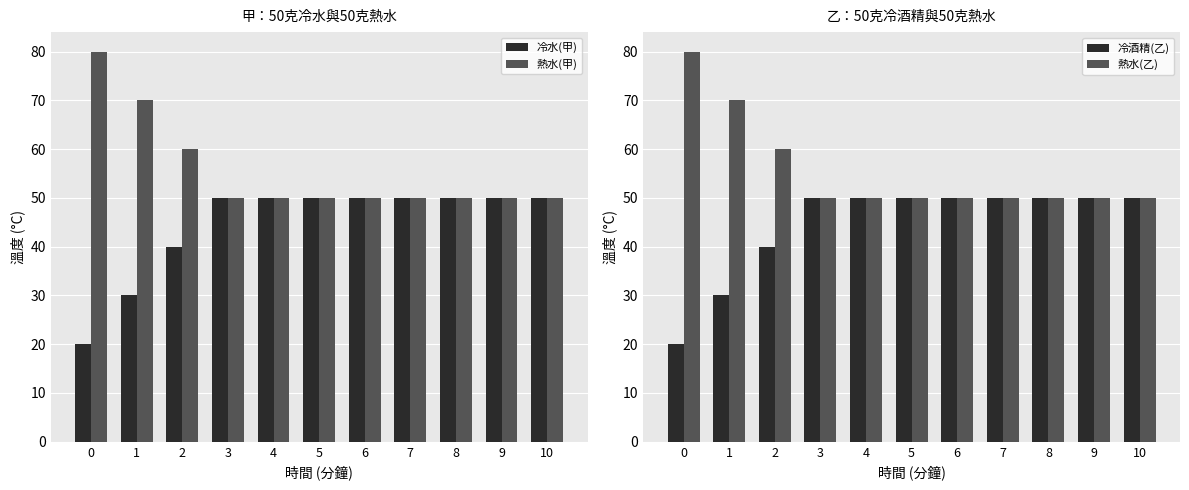

The 熱水(乙) series shows 50 at 5. True or false?

True